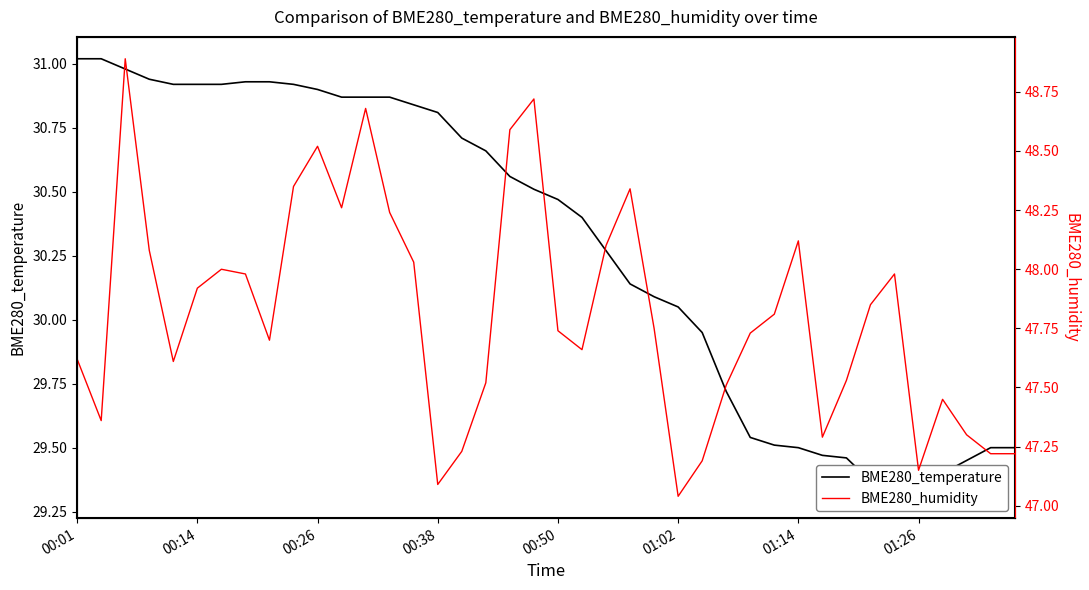

Reading left to right, what are all the values shown in this chart?

BME280_temperature: 31.0	31.0	31.0	30.9	30.9	30.9	30.9	30.9	30.9	30.9	30.9	30.9	30.9	30.9	30.8	30.8	30.7	30.7	30.6	30.5	30.5	30.4	30.3	30.1	30.1	30.1	29.9	29.7	29.5	29.5	29.5	29.5	29.5	29.4	29.3	29.4	29.4	29.4	29.5	29.5
BME280_humidity: 47.6	47.4	48.9	48.1	47.6	47.9	48.0	48.0	47.7	48.4	48.5	48.3	48.7	48.2	48.0	47.1	47.2	47.5	48.6	48.7	47.7	47.7	48.1	48.3	47.8	47.0	47.2	47.5	47.7	47.8	48.1	47.3	47.5	47.9	48.0	47.1	47.5	47.3	47.2	47.2